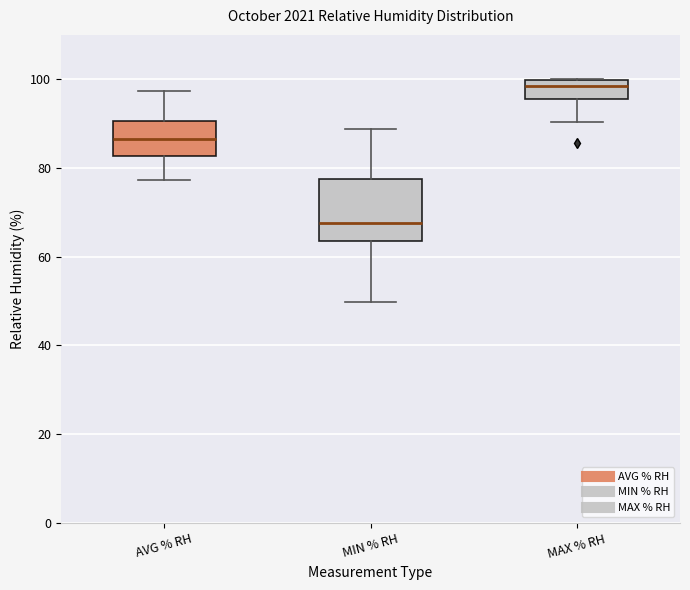

Reading left to right, transcribe this box plot: for each box, give where its median line is, the range the box spans, and where its two whiskers end, as read against the y-axis. The values are not printed on the chart, so give them approximately, as read against the axis.

AVG % RH: median 86, box 82 to 90, whiskers 78 to 98
MIN % RH: median 68, box 64 to 78, whiskers 50 to 88
MAX % RH: median 98, box 96 to 100, whiskers 90 to 100